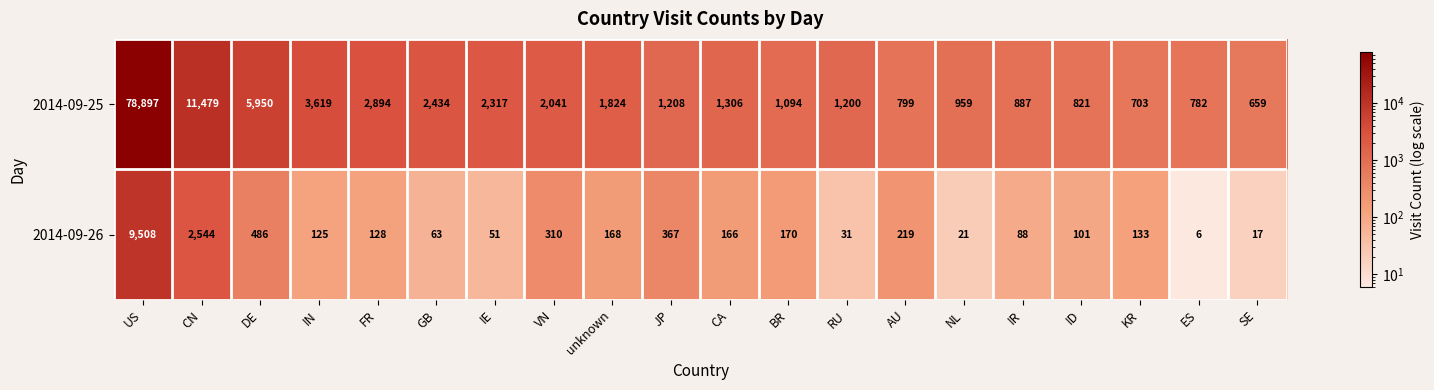

At which label does 2014-09-26 reach its peak?

US